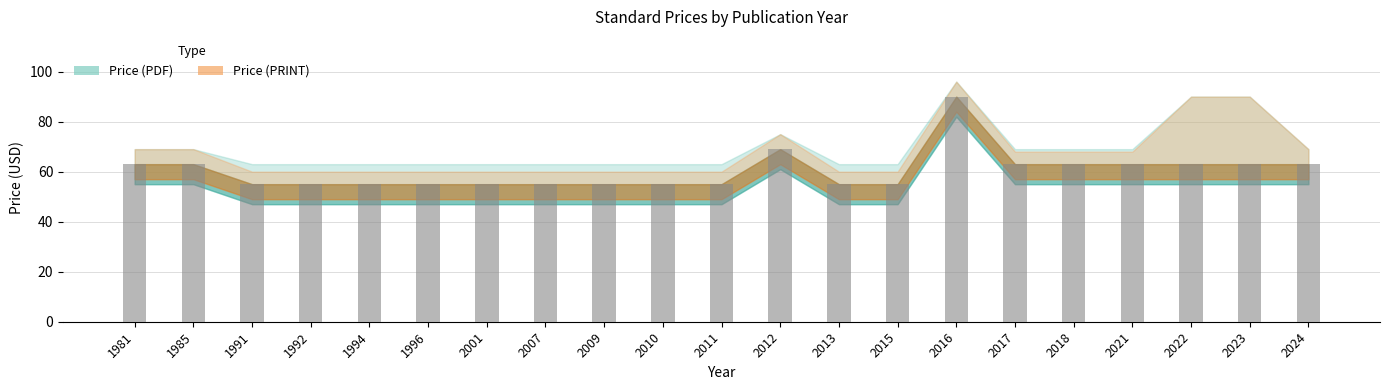

What is the smallest value displayed?

55